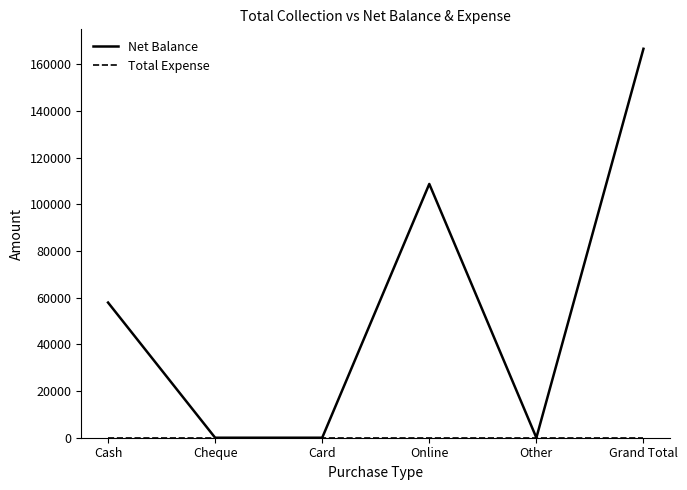

Which category has the highest value across all series?

Grand Total